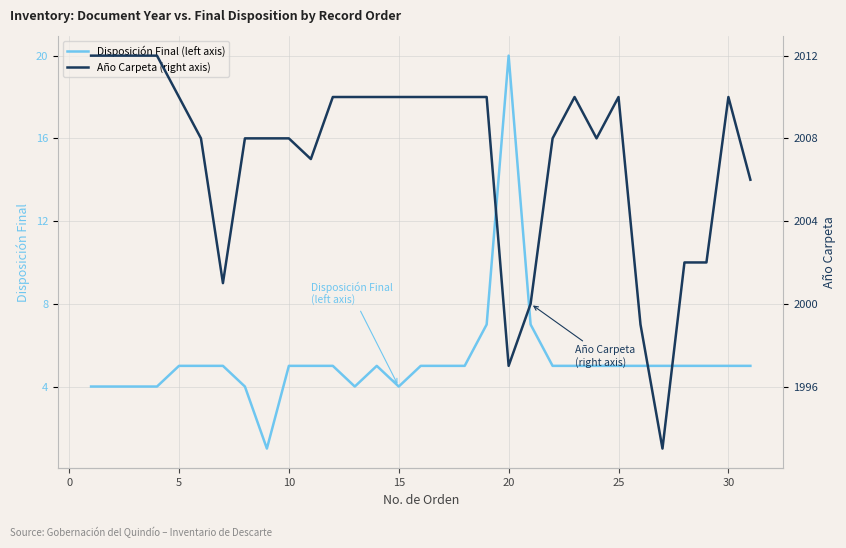

True or false: Disposición Final (left axis) and Año Carpeta (right axis) cross at least once.

False